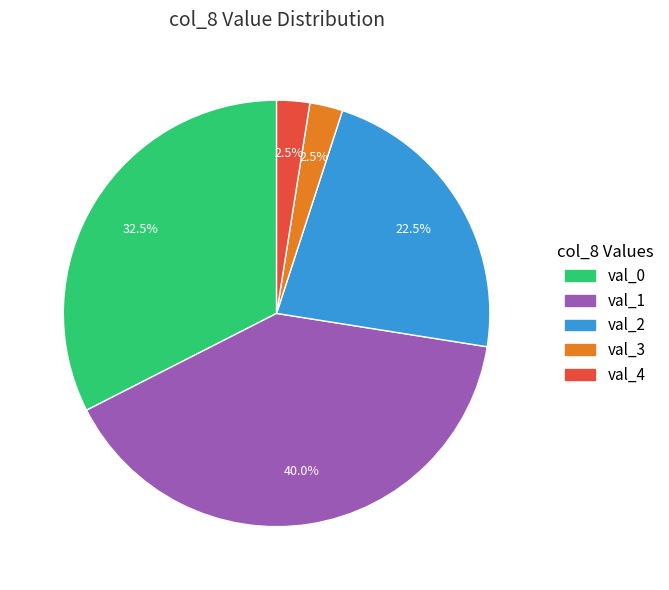

Between val_1 and val_0, which is larger?

val_1